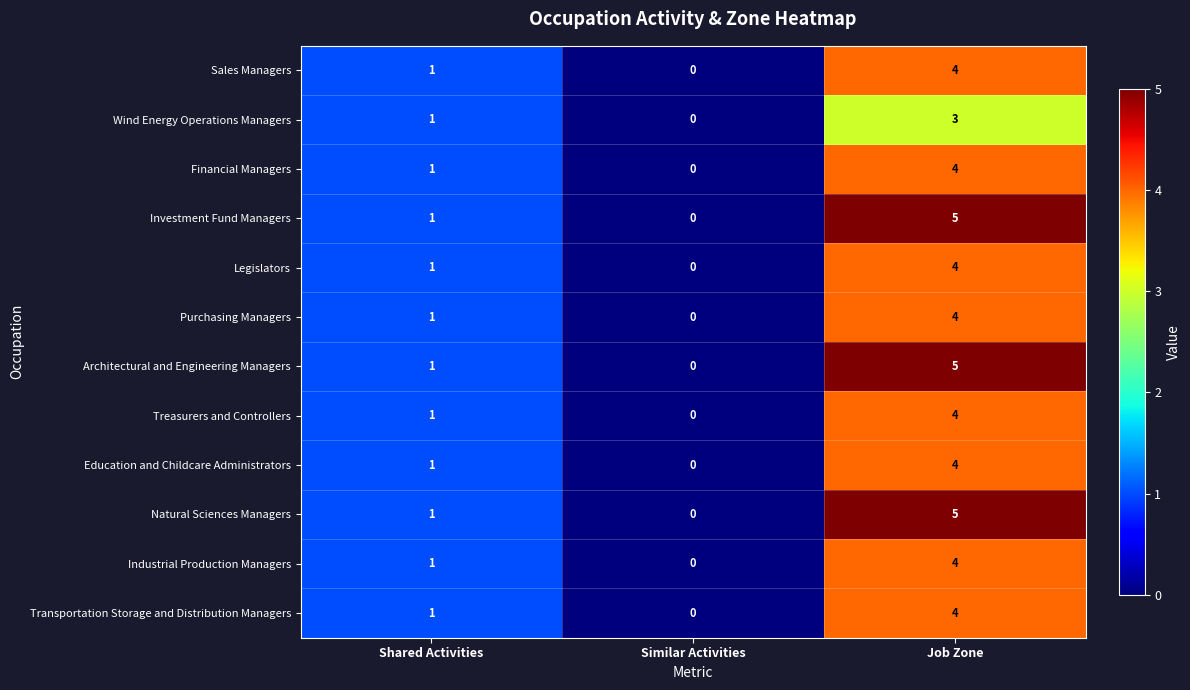

At which category does the chart reach its minimum across all series?

Similar Activities